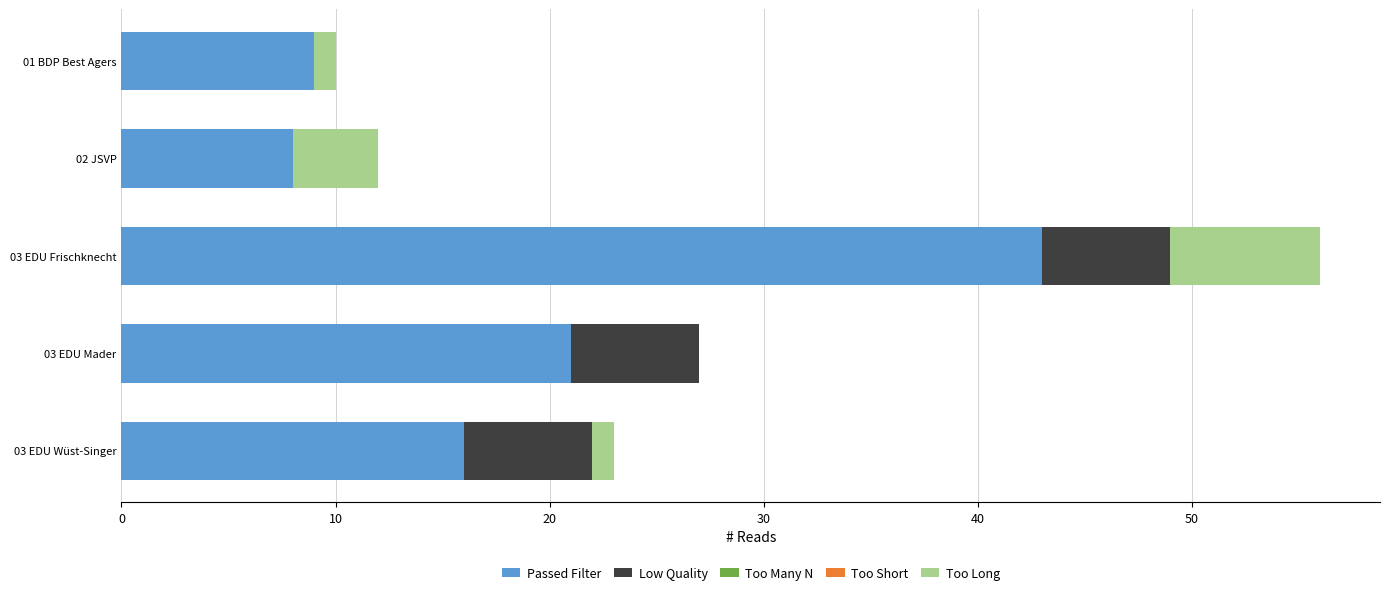

At which category is the sum across all series the highest?

03 EDU Frischknecht